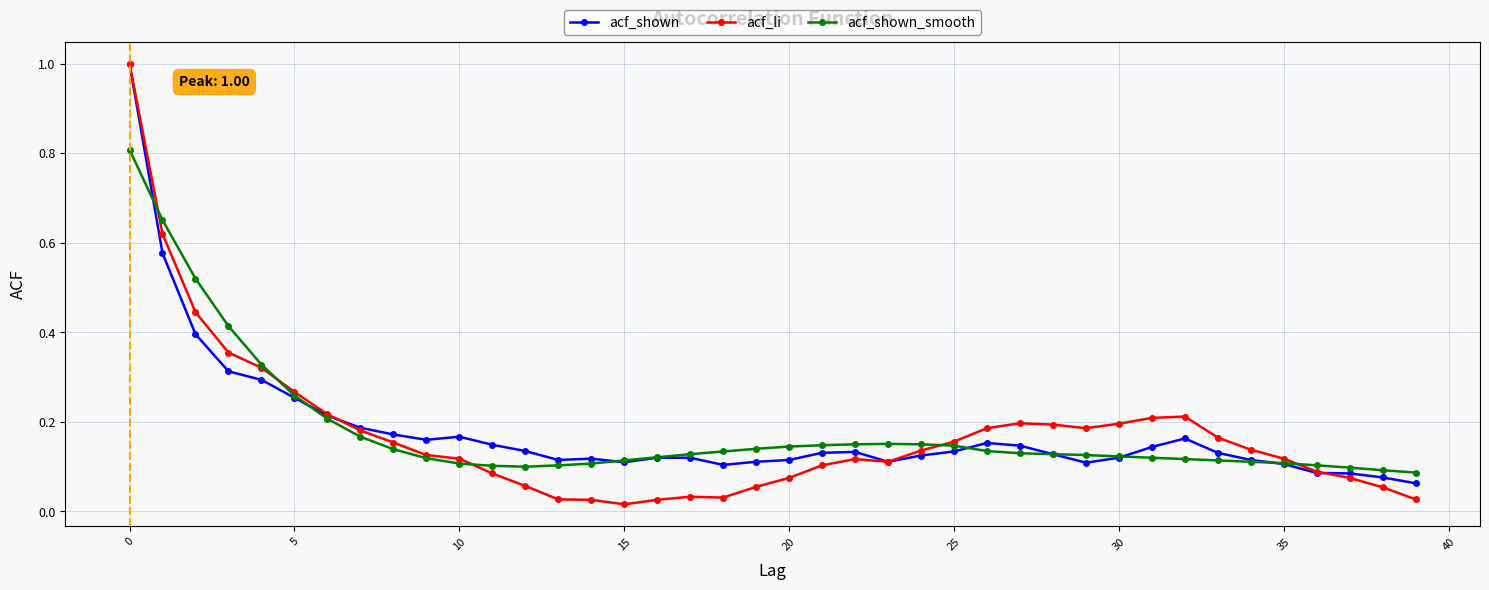

What is the maximum value shown in the chart?

1.0